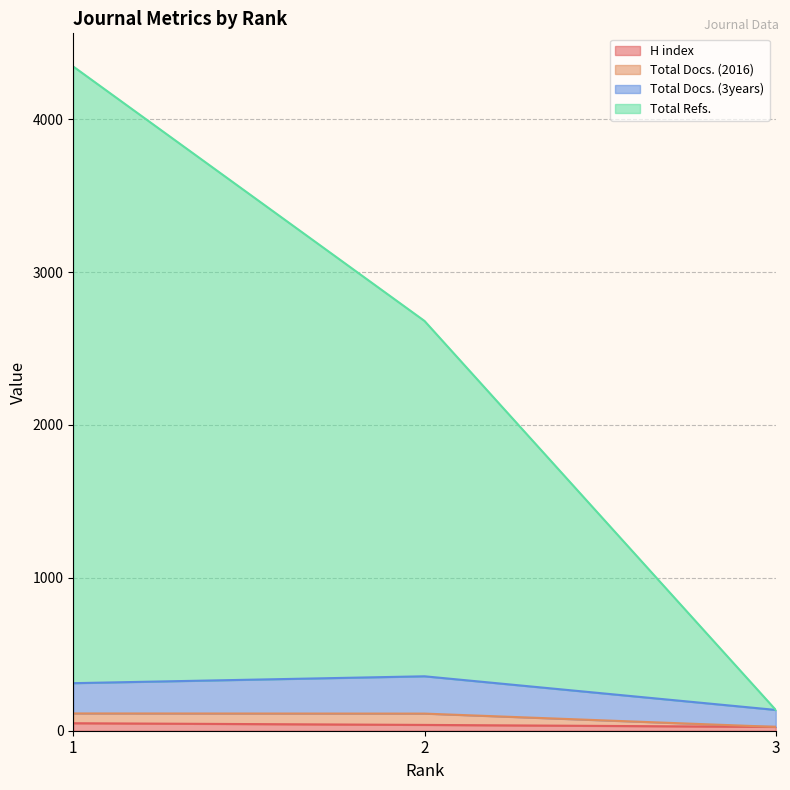

What are all the series names shown in the legend?

H index, Total Docs. (2016), Total Docs. (3years), Total Refs.